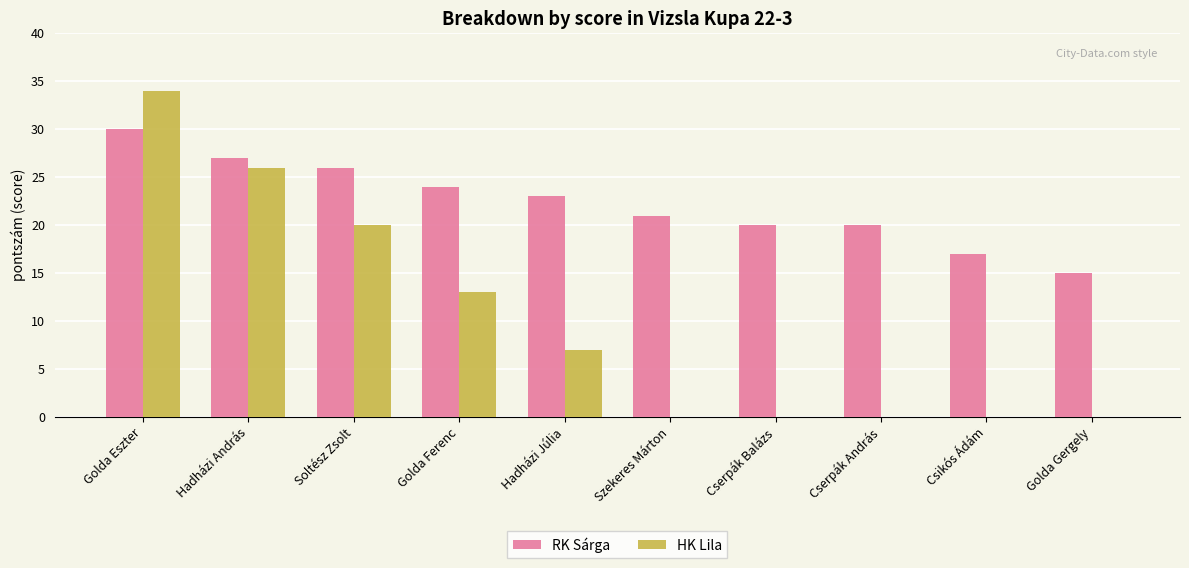

Where does the HK Lila series first go above 7?

Golda Eszter